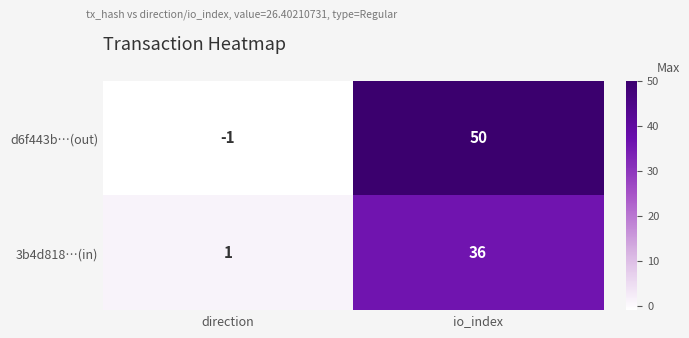

Reading right to left, extract all data points from this chart.

d6f443b…(out): io_index=50	direction=-1
3b4d818…(in): io_index=36	direction=1